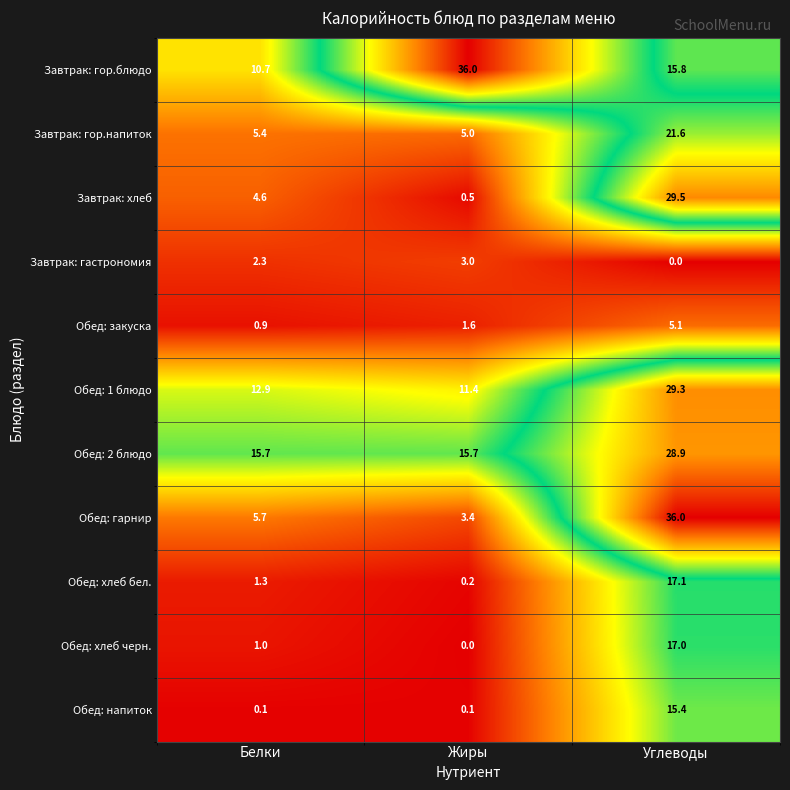

What is the sum of all Обед: 1 блюдо values?

53.6